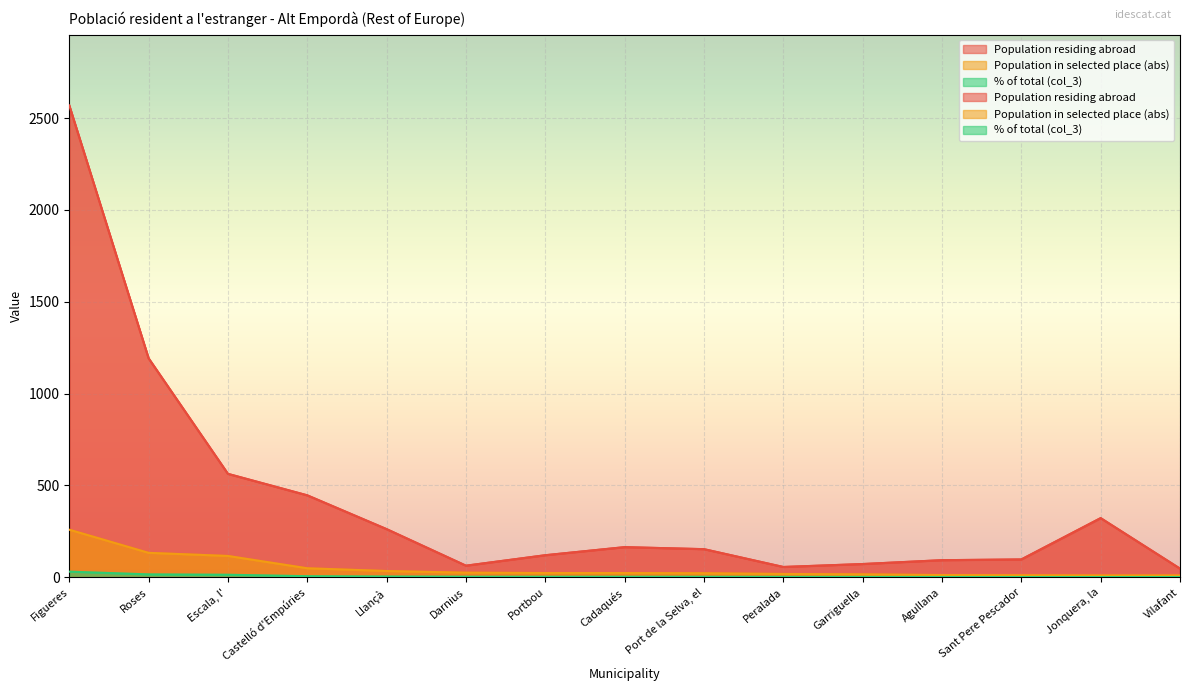

Where does the Population residing abroad series first go above 153?

Figueres